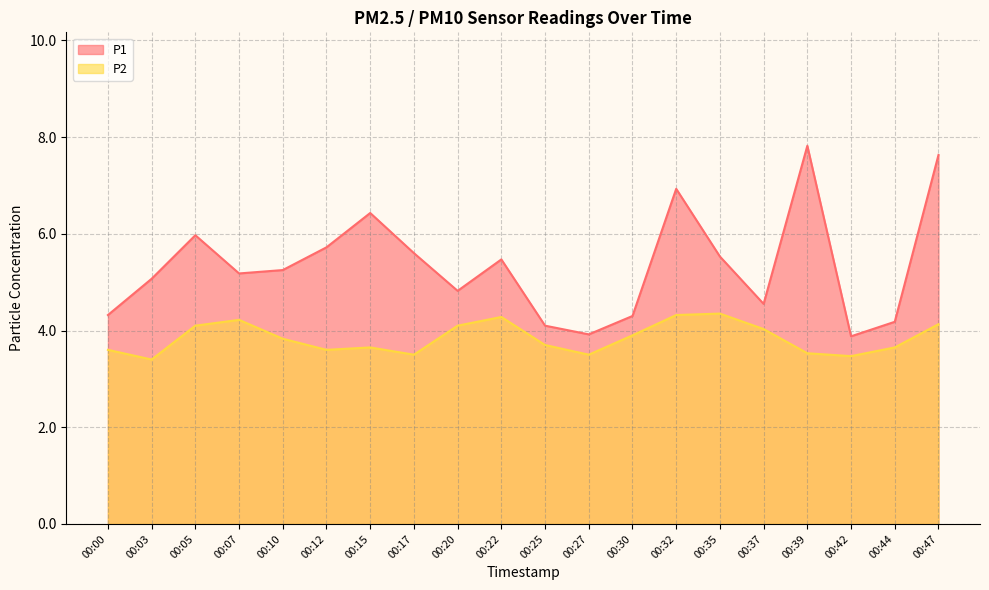

What is the sum of all P2 values?

76.9